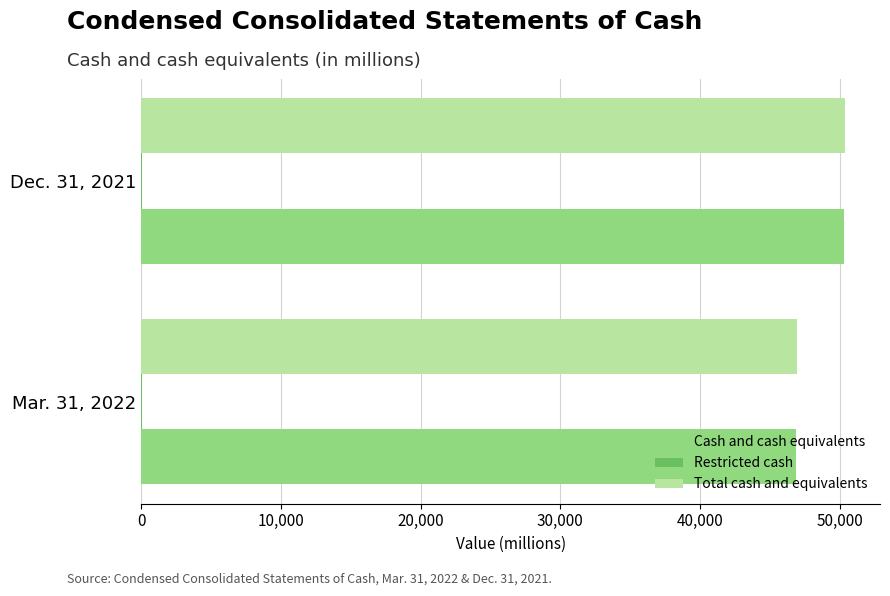

At which category is the sum across all series the highest?

Dec. 31, 2021